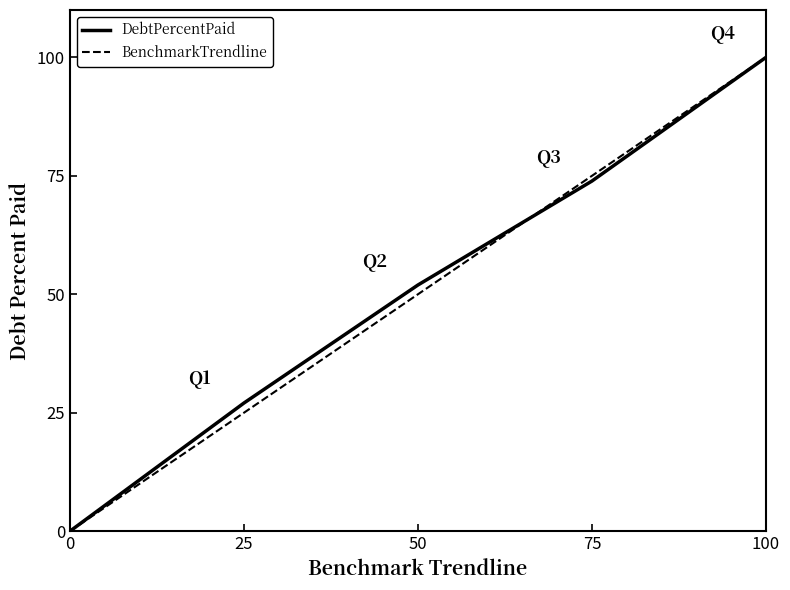

List the labels in order of BenchmarkTrendline value, largest first.

100, 75, 50, 25, 0